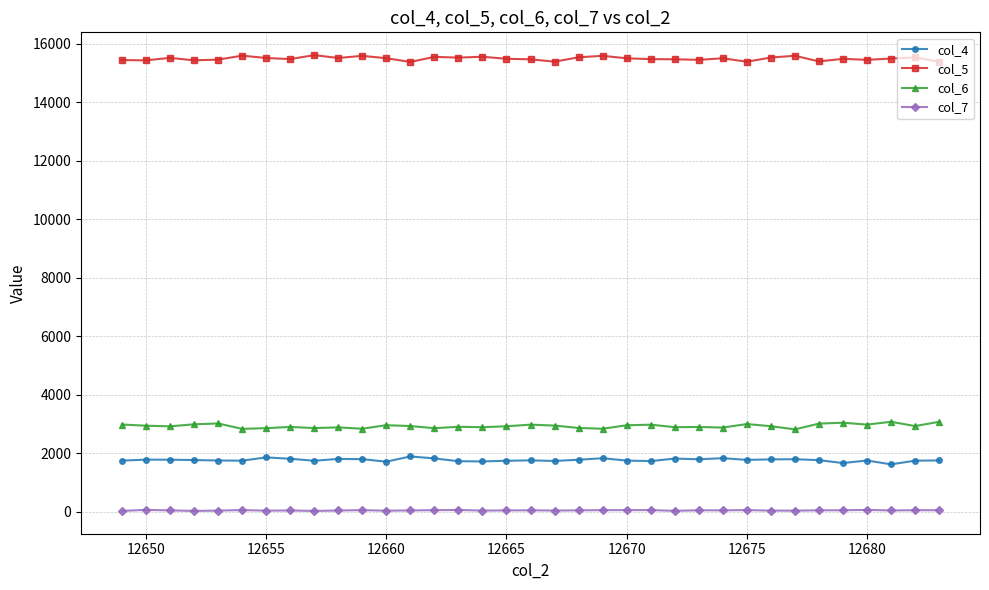

At how many categories does at least one series exceed 7574?

35